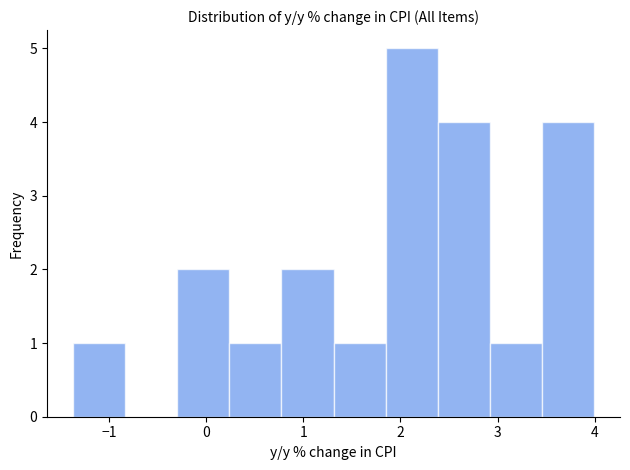

Reading left to right, list every bar in this chart as the range it spans on the x-axis followed by its height. Neither the bar edges nor the heights are printed on the chart, so give them approximately, as read against the axes.

-1.4 to -0.8: 1
-0.8 to -0.3: 0
-0.3 to 0.2: 2
0.2 to 0.8: 1
0.8 to 1.3: 2
1.3 to 1.8: 1
1.8 to 2.4: 5
2.4 to 2.9: 4
2.9 to 3.5: 1
3.5 to 4.0: 4